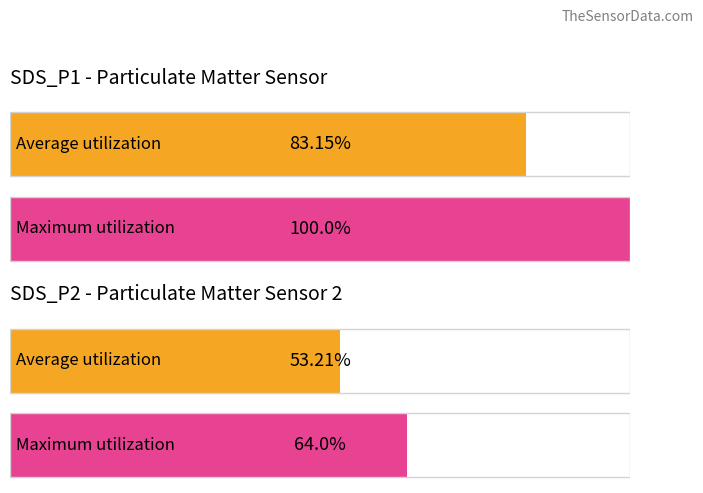

True or false: Maximum utilization has a value of 4.4 at 10.

False